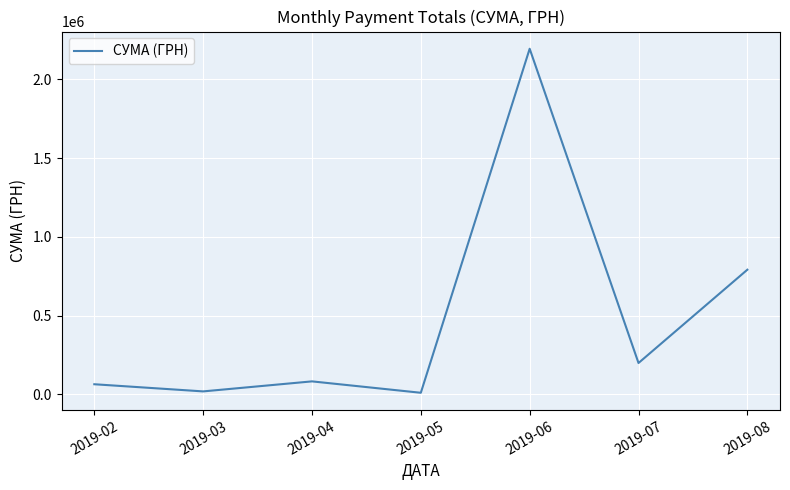

What is the difference between the values at 2019-08 and 2019-05?

781255.8